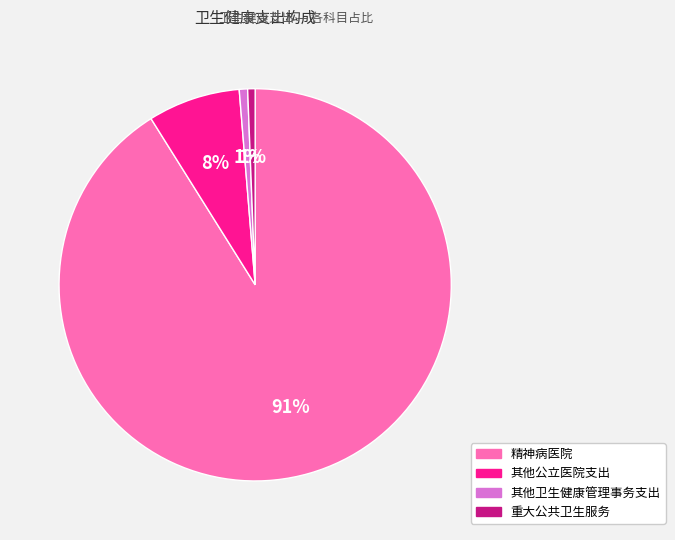

What percentage is the 其他公立医院支出 slice, to the nearest percent?

8%